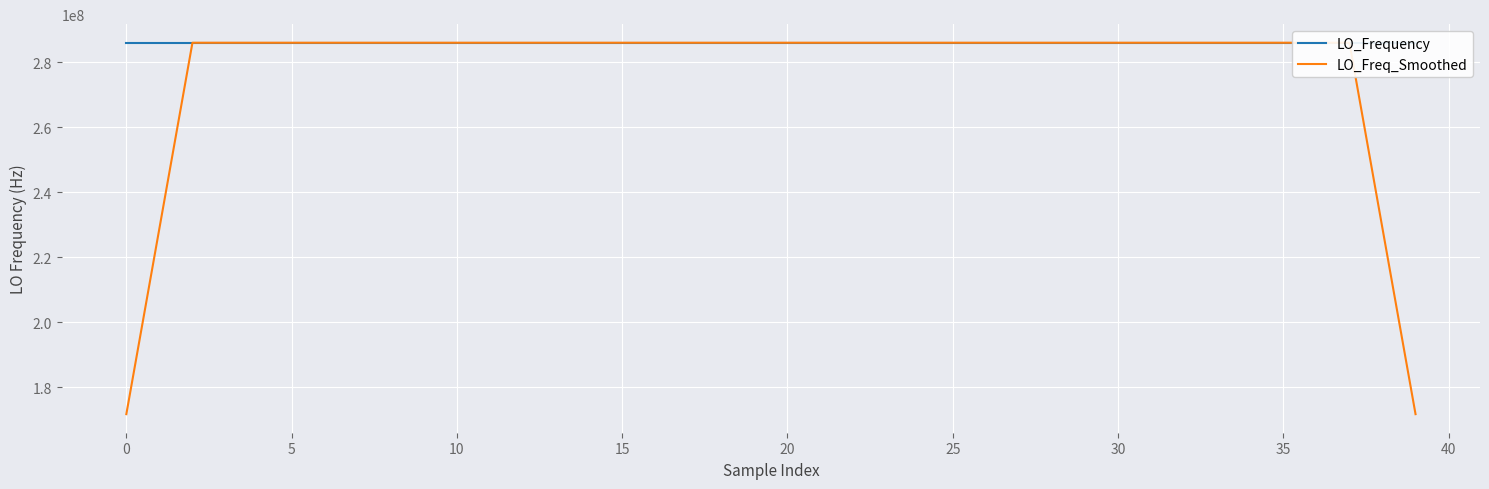

True or false: LO_Freq_Smoothed has more than 1 points higher than both neighbors.

True